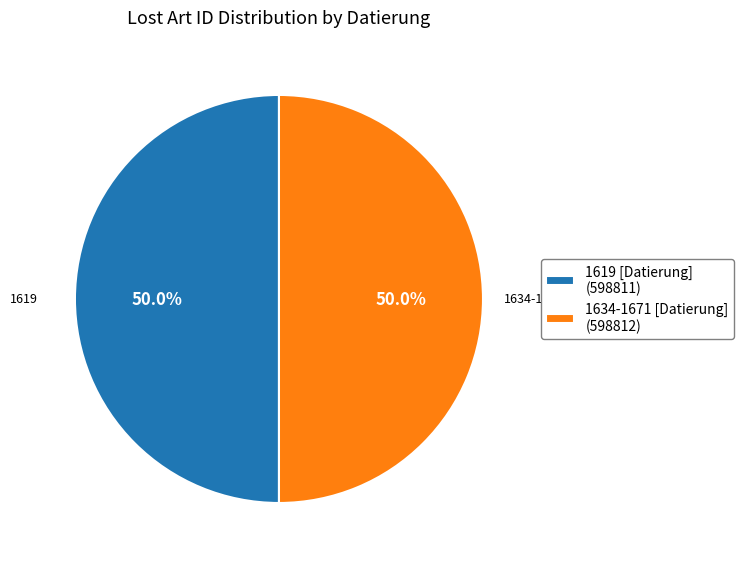

How many segments does this pie chart have?

2